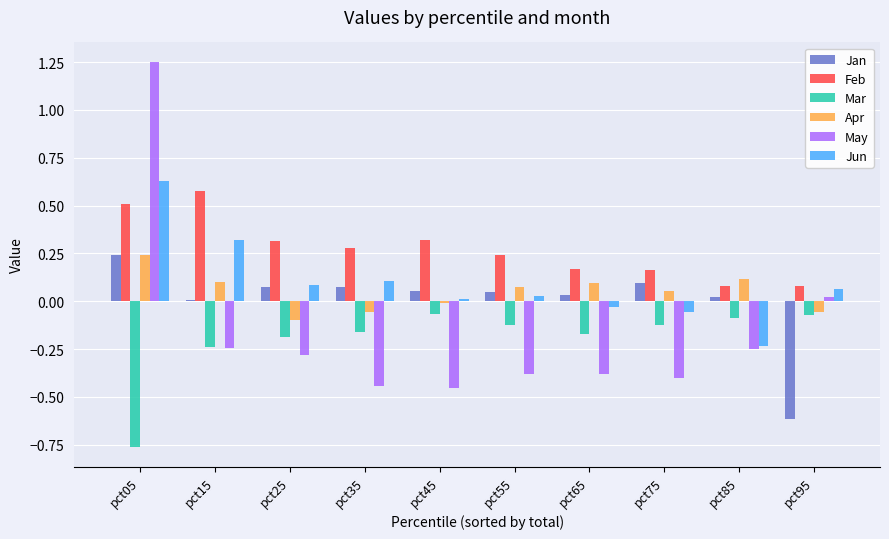

What is the difference between the maximum and minimum values in the Mar series?

0.7